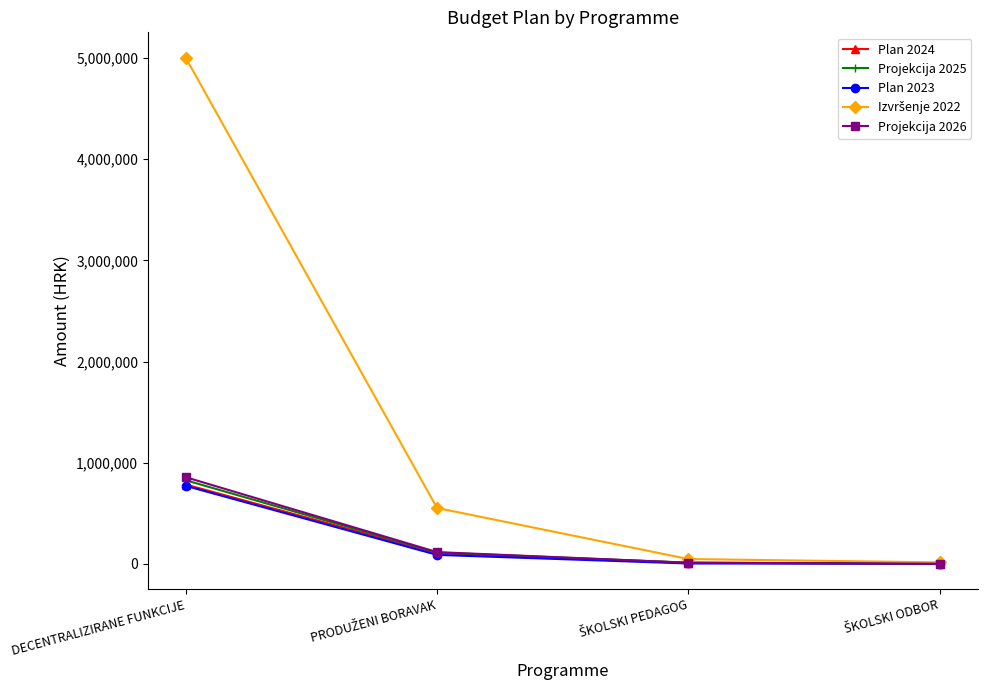

True or false: Plan 2023 has a value of 771391.4 at DECENTRALIZIRANE FUNKCIJE.

True